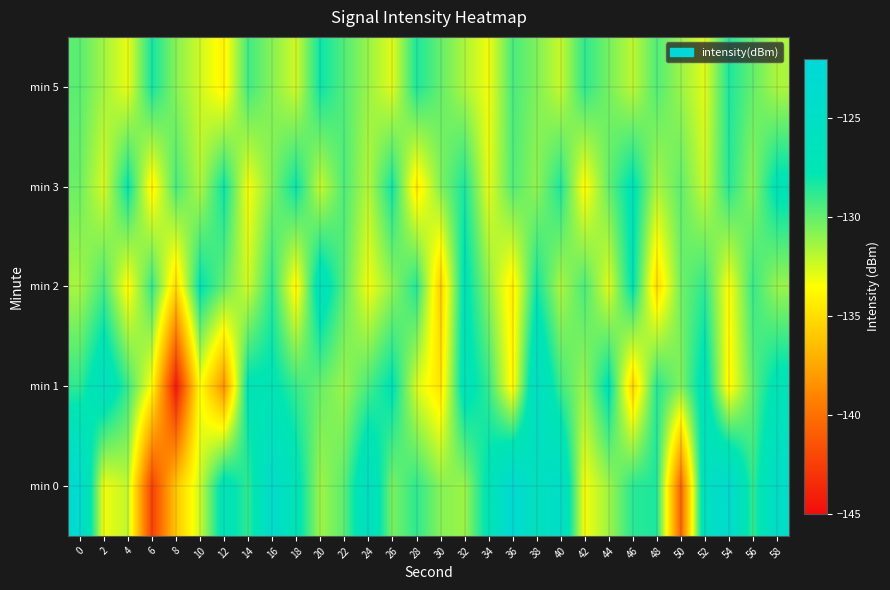

Which has a higher value, 8 or 52?

52